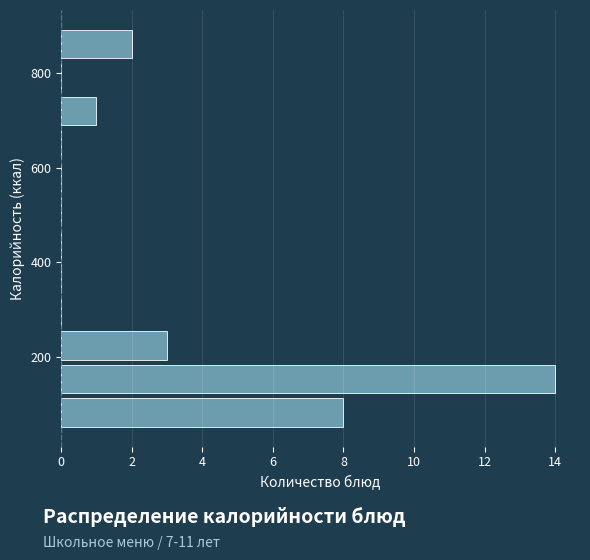

Around what value on the y-axis is the longest bar? Give the approximate position of its centre, as read against the axis.

160